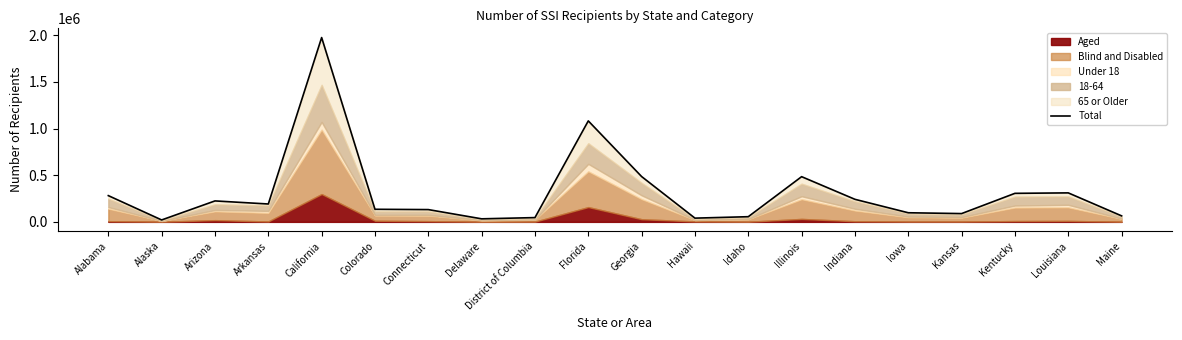

What is the label of the 9th point from the left?

District of Columbia